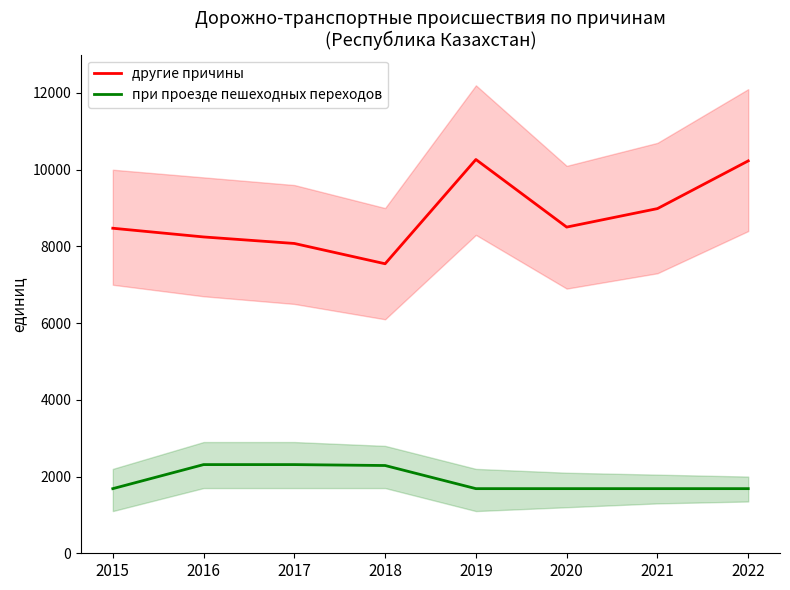

List the series in order of their overall mean, highest first.

другие причины, при проезде пешеходных переходов